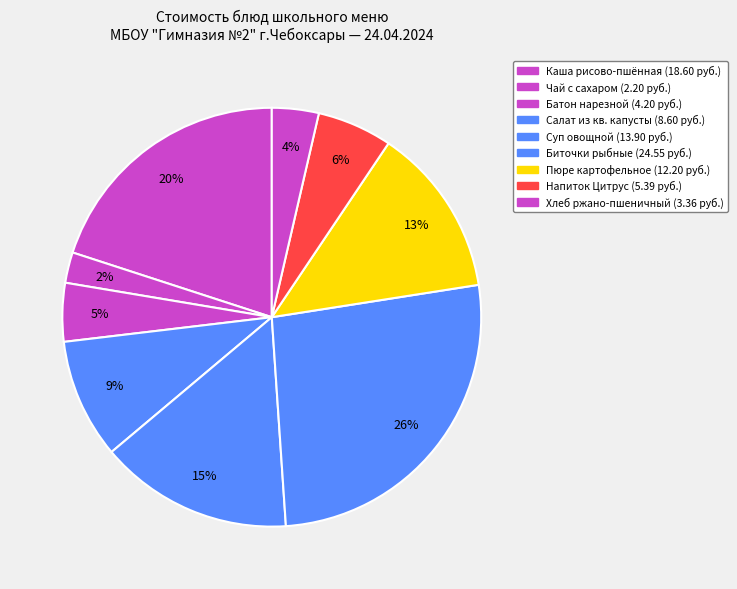

To the nearest percent, what is the difference between the largest and smallest slice percentages?

24%